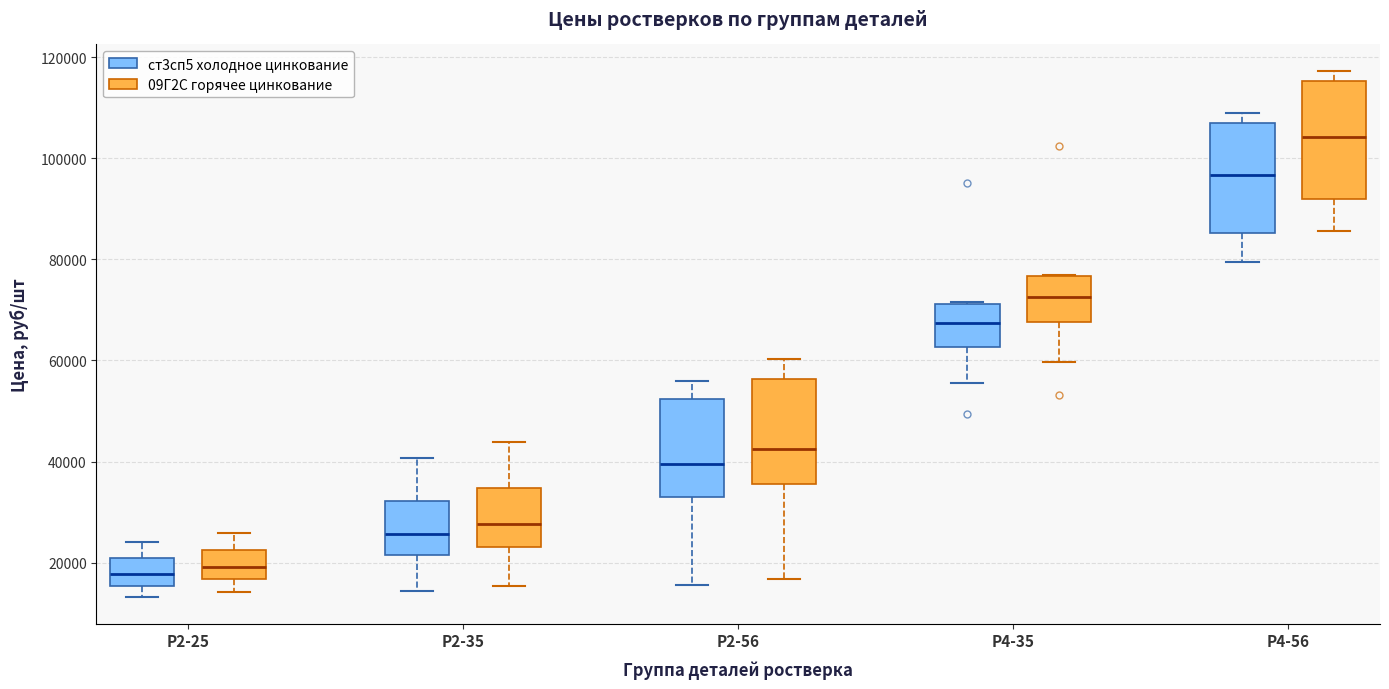

Reading left to right, read every box against the y-axis: the position of its median line, the range the box covers, and the ends of its whiskers. The values are not printed on the chart, so give them approximately, as read against the axis.

Р2-25 (ст3сп5 холодное цинкование): median 18000, box 16000 to 20000, whiskers 14000 to 24000
Р2-25 (09Г2С горячее цинкование): median 20000, box 16000 to 22000, whiskers 14000 to 26000
Р2-35 (ст3сп5 холодное цинкование): median 26000, box 22000 to 32000, whiskers 14000 to 40000
Р2-35 (09Г2С горячее цинкование): median 28000, box 24000 to 34000, whiskers 16000 to 44000
Р2-56 (ст3сп5 холодное цинкование): median 40000, box 34000 to 52000, whiskers 16000 to 56000
Р2-56 (09Г2С горячее цинкование): median 42000, box 36000 to 56000, whiskers 16000 to 60000
Р4-35 (ст3сп5 холодное цинкование): median 68000, box 62000 to 72000, whiskers 56000 to 72000
Р4-35 (09Г2С горячее цинкование): median 72000, box 68000 to 76000, whiskers 60000 to 78000
Р4-56 (ст3сп5 холодное цинкование): median 96000, box 86000 to 106000, whiskers 80000 to 108000
Р4-56 (09Г2С горячее цинкование): median 104000, box 92000 to 116000, whiskers 86000 to 118000